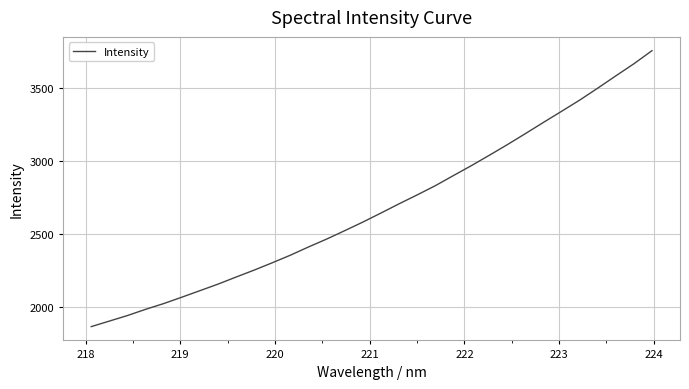

What is the difference between the maximum and minimum values?

1890.0